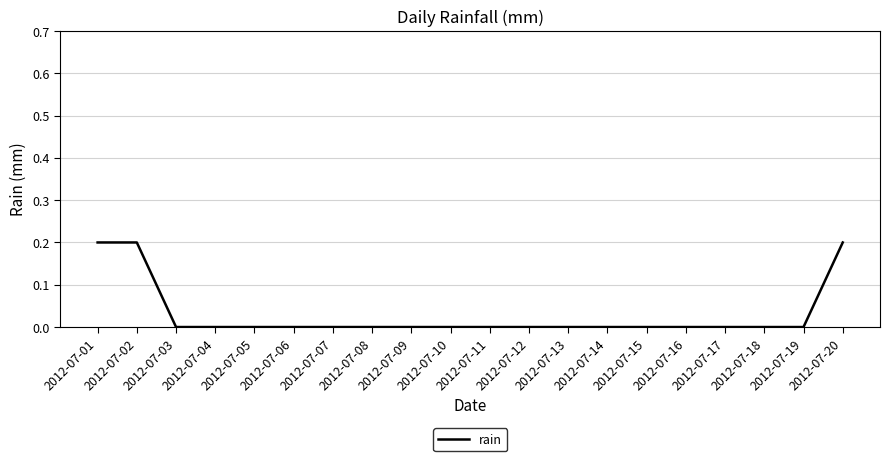

Is it true that the value at 2012-07-12 is -0.1?

False